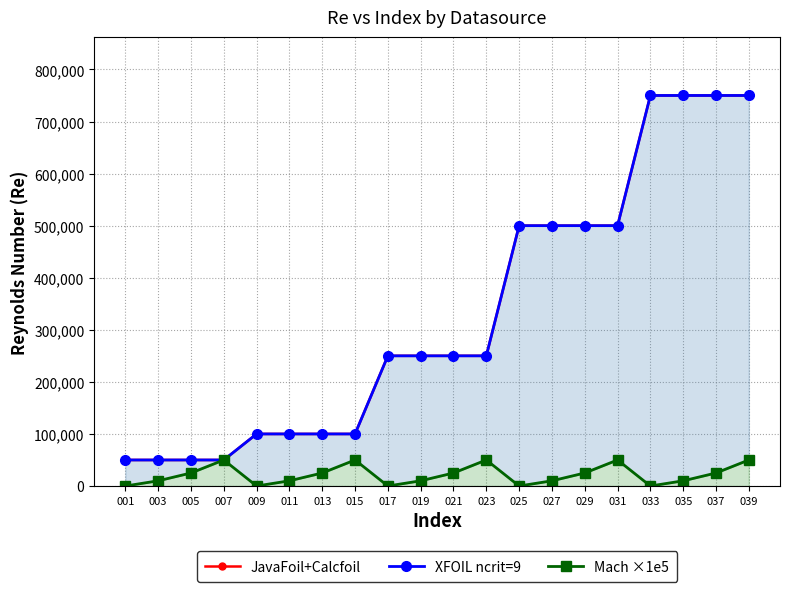

What is the sum of the XFOIL ncrit=9 values at 037 and 019?

1000000